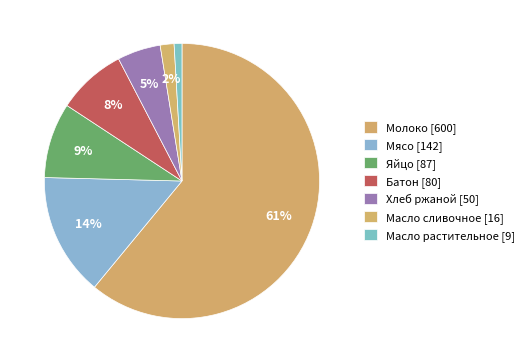

How many slices are in this pie chart?

7